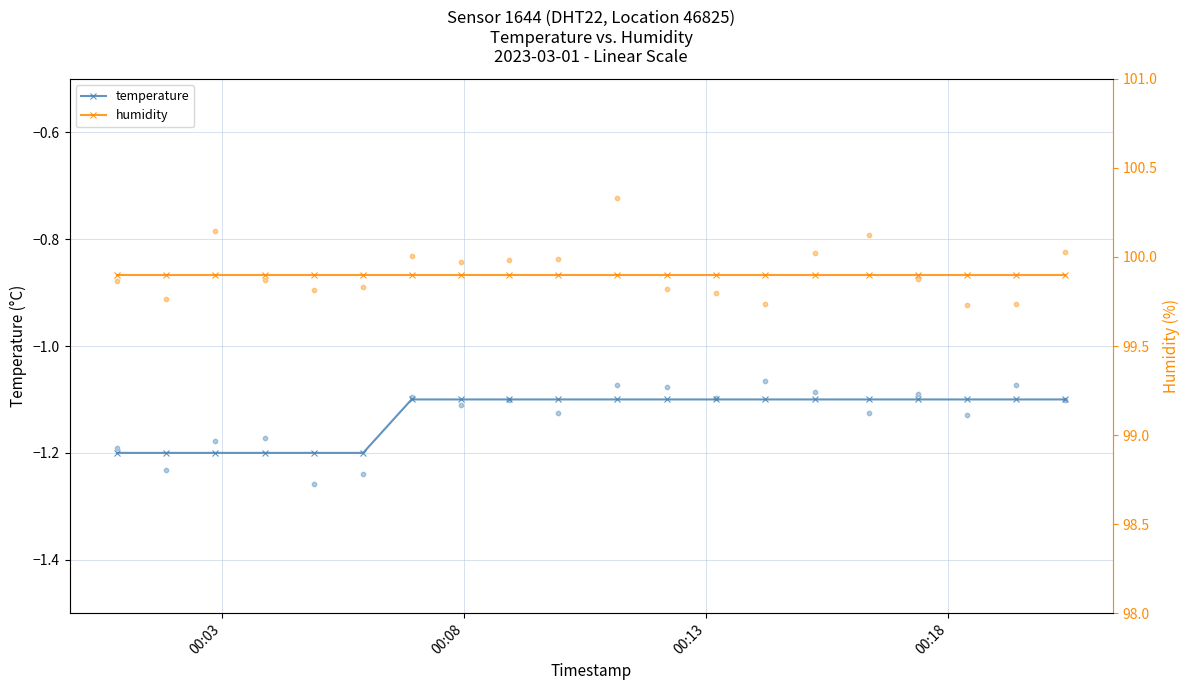

Which series has the largest Y range (max minus min)?

temperature